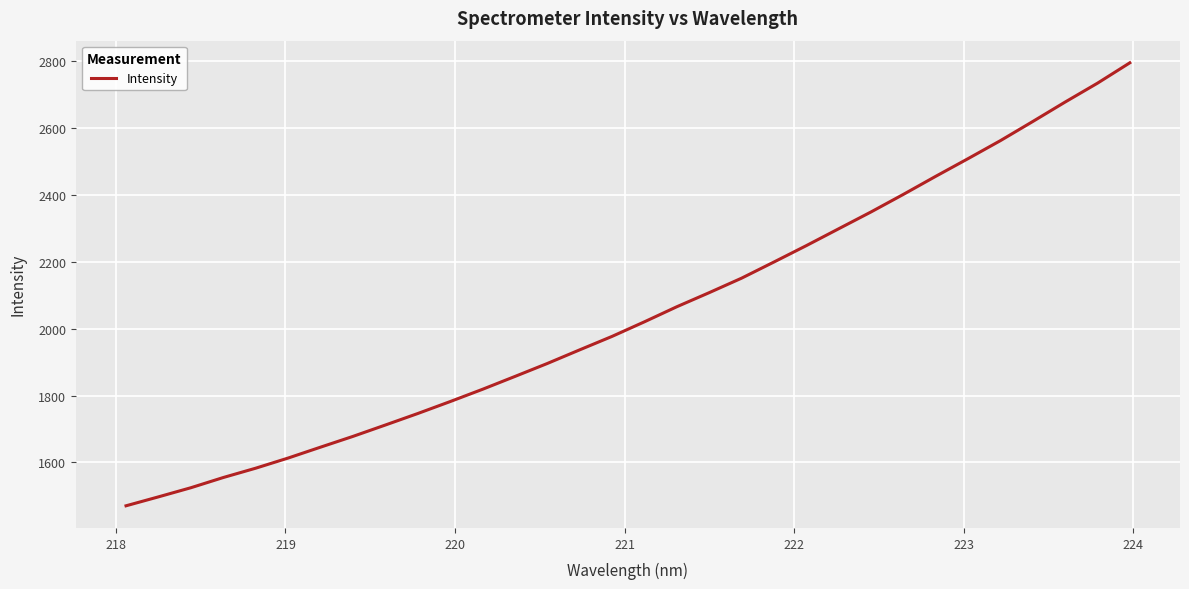

What is the greatest value displayed?

2794.7